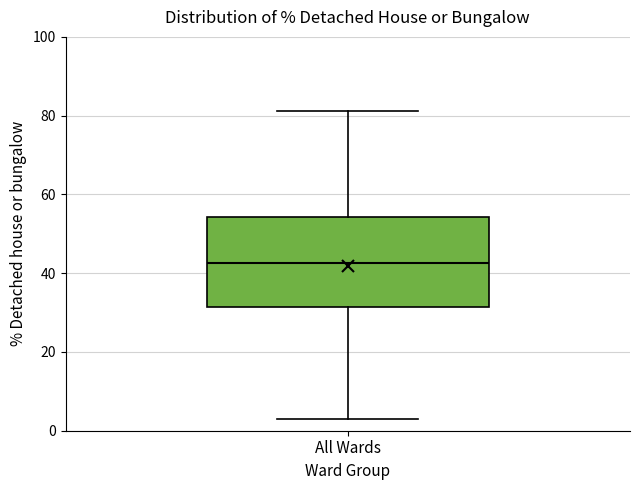

Transcribe this box plot: give where the median line is, the range the box spans, and where the two whiskers end, as read against the y-axis. The values are not printed on the chart, so give them approximately, as read against the axis.

median 42, box 32 to 54, whiskers 4 to 82